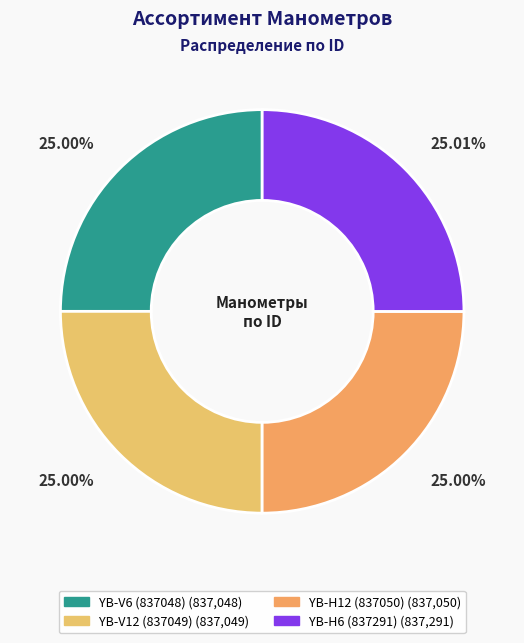

Is YB-H12 (837050) the majority of the pie?

No